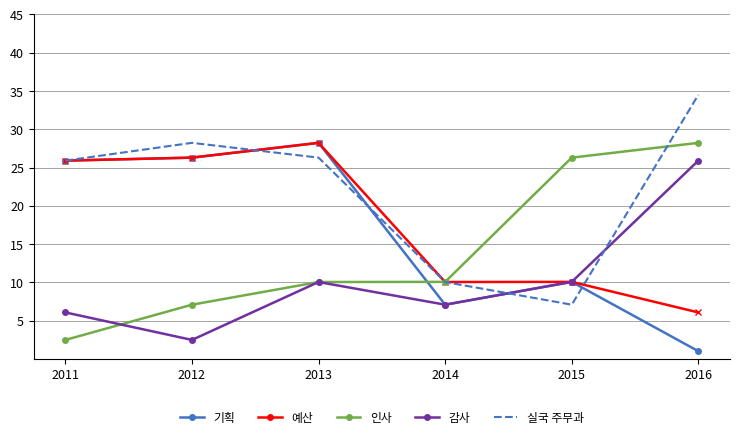

Which series changed the most between 2011 and 2014?

기획